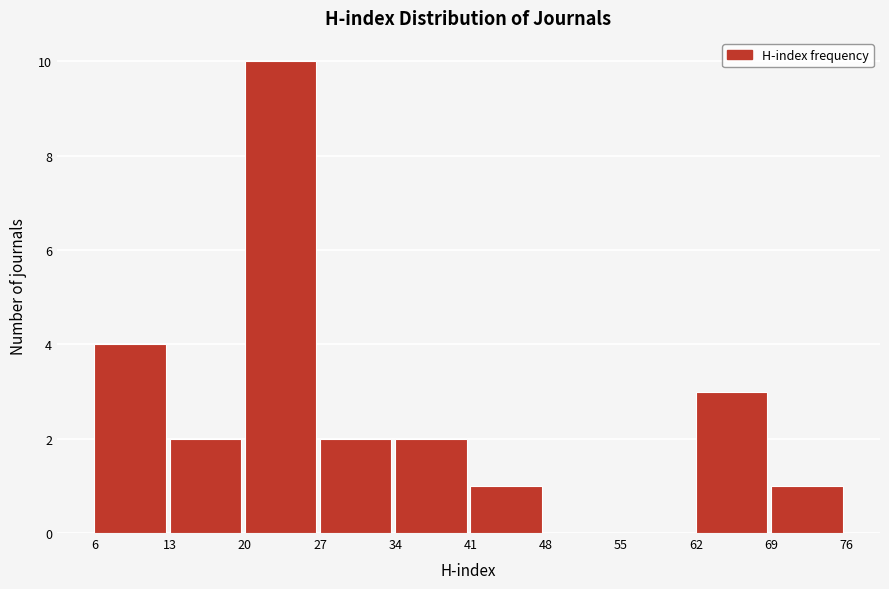

What is the height of the bar covering 27 to 34 on the x-axis? The values are not printed on the chart, so give them approximately, as read against the axis.

2